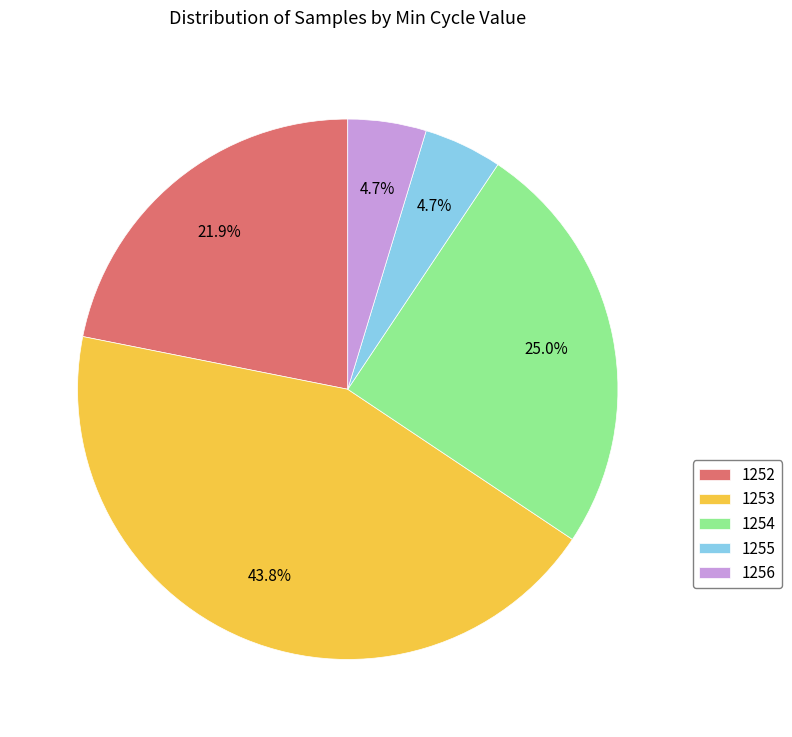

Combined, what portion of the pie is 1256 and 1254?

29.7%